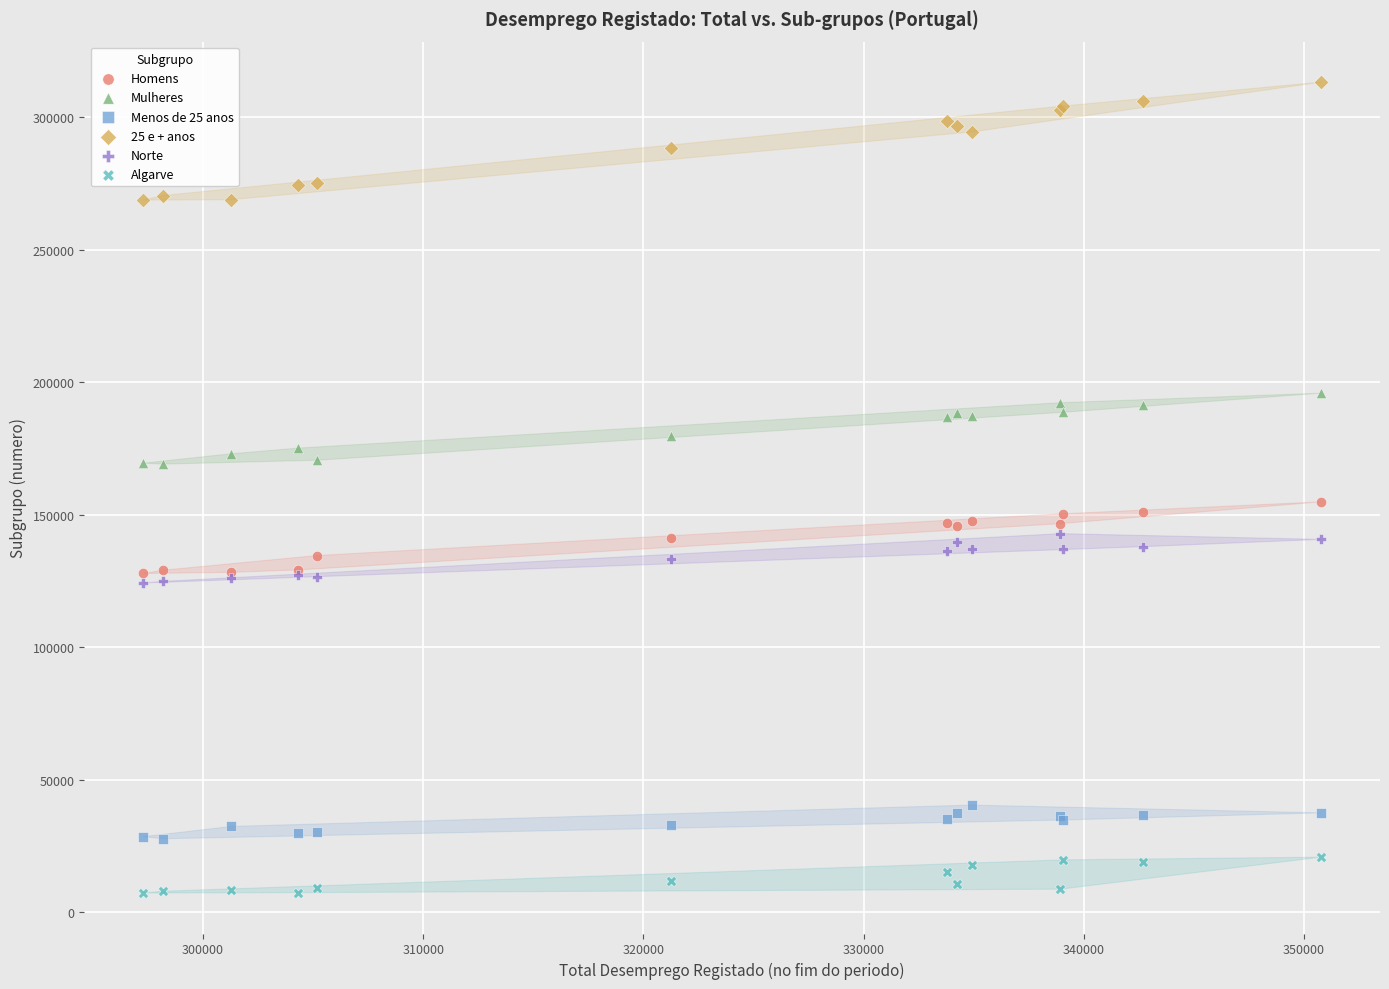

Which series has the largest Y range (max minus min)?

25 e + anos